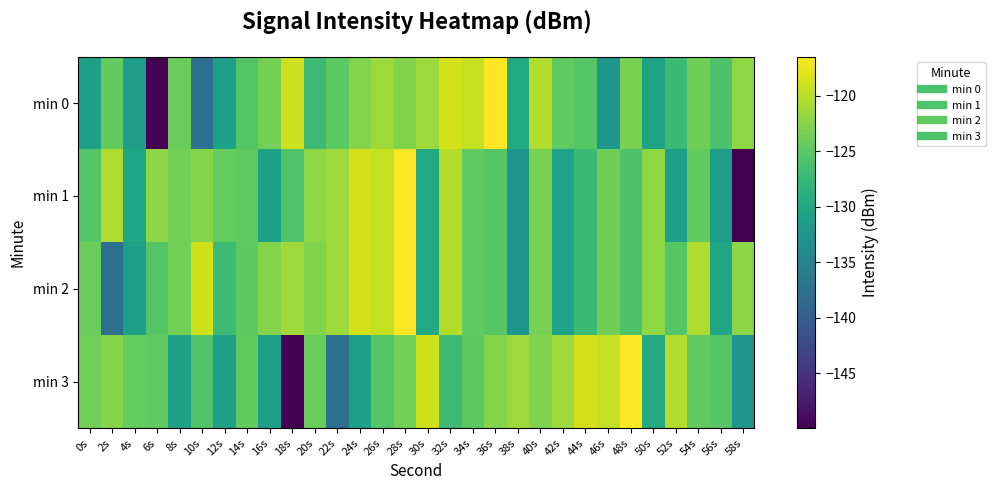

Reading left to right, what are all the values shown in this chart?

min 0: 0s=-131.1	2s=-124.6	4s=-131.4	6s=-150.0	8s=-124.1	10s=-137.7	12s=-131.1	14s=-125.4	16s=-123.5	18s=-118.9	20s=-127.0	22s=-125.0	24s=-122.6	26s=-121.3	28s=-122.8	30s=-121.4	32s=-118.6	34s=-119.4	36s=-116.5	38s=-129.6	40s=-120.3	42s=-124.7	44s=-125.4	46s=-132.3	48s=-123.2	50s=-130.6	52s=-127.2	54s=-123.8	56s=-125.8	58s=-122.1
min 1: 0s=-125.3	2s=-120.4	4s=-130.2	6s=-122.3	8s=-123.6	10s=-122.6	12s=-124.3	14s=-124.6	16s=-130.8	18s=-125.7	20s=-122.1	22s=-121.4	24s=-118.6	26s=-119.4	28s=-116.5	30s=-129.6	32s=-120.3	34s=-124.7	36s=-125.4	38s=-132.3	40s=-123.2	42s=-130.6	44s=-127.2	46s=-123.8	48s=-125.8	50s=-122.1	52s=-131.1	54s=-124.6	56s=-131.4	58s=-150.0
min 2: 0s=-124.1	2s=-137.7	4s=-131.1	6s=-125.4	8s=-123.5	10s=-118.9	12s=-127.0	14s=-125.0	16s=-122.6	18s=-121.3	20s=-122.8	22s=-121.4	24s=-118.6	26s=-119.4	28s=-116.5	30s=-129.6	32s=-120.3	34s=-124.7	36s=-125.4	38s=-132.3	40s=-123.2	42s=-130.6	44s=-127.2	46s=-123.8	48s=-125.8	50s=-122.1	52s=-125.3	54s=-120.4	56s=-130.2	58s=-122.3
min 3: 0s=-123.6	2s=-122.6	4s=-124.3	6s=-124.6	8s=-130.8	10s=-125.7	12s=-131.1	14s=-124.6	16s=-131.4	18s=-150.0	20s=-124.1	22s=-137.7	24s=-131.1	26s=-125.4	28s=-123.5	30s=-118.9	32s=-127.0	34s=-125.0	36s=-122.6	38s=-121.3	40s=-122.8	42s=-121.4	44s=-118.6	46s=-119.4	48s=-116.5	50s=-129.6	52s=-120.3	54s=-124.7	56s=-125.4	58s=-132.3